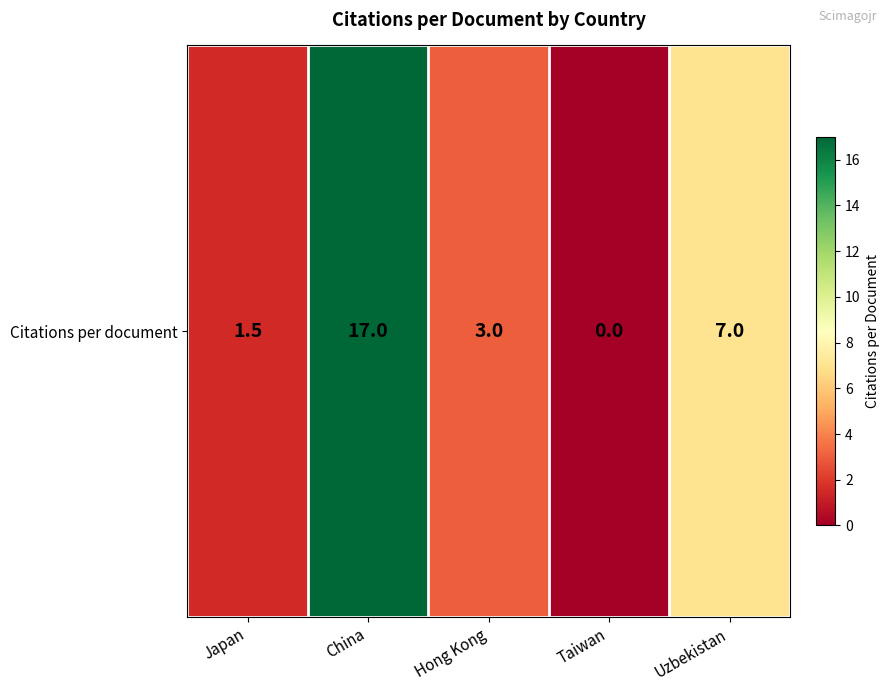

What is the greatest value displayed?

17.0